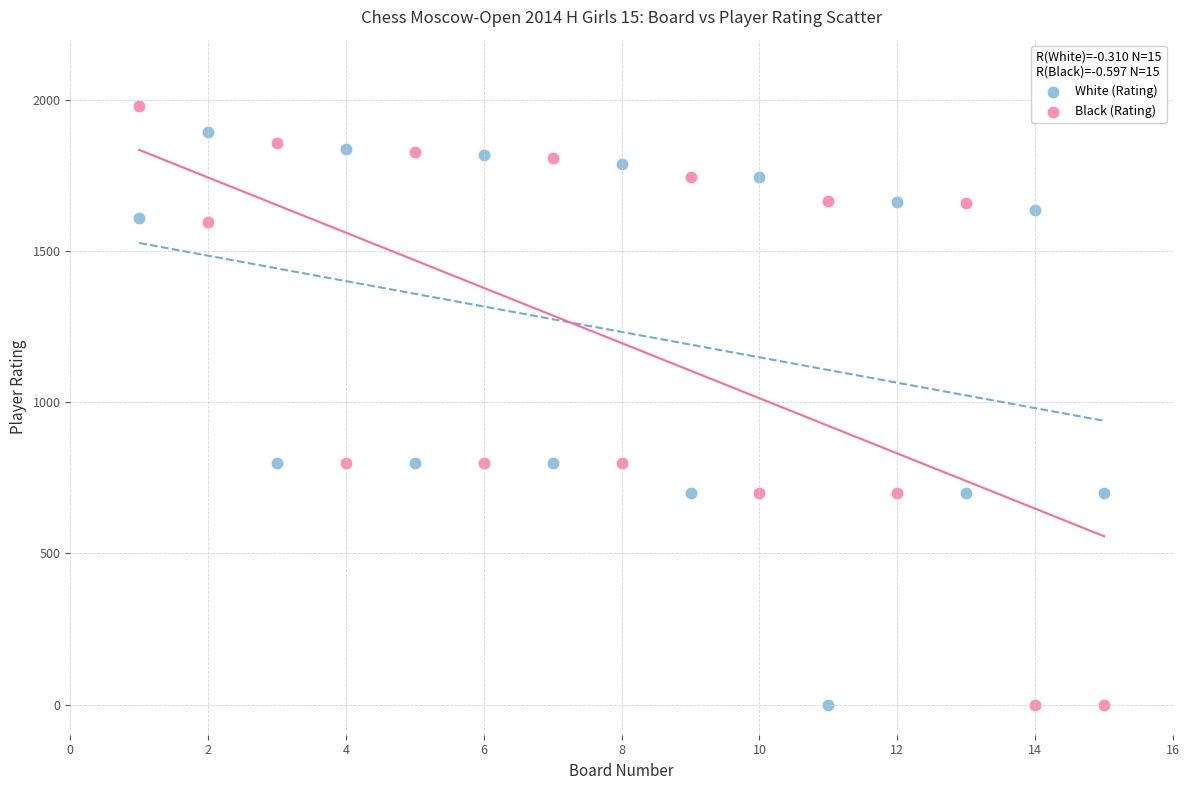

Which series has the largest Y range (max minus min)?

Black (Rating)